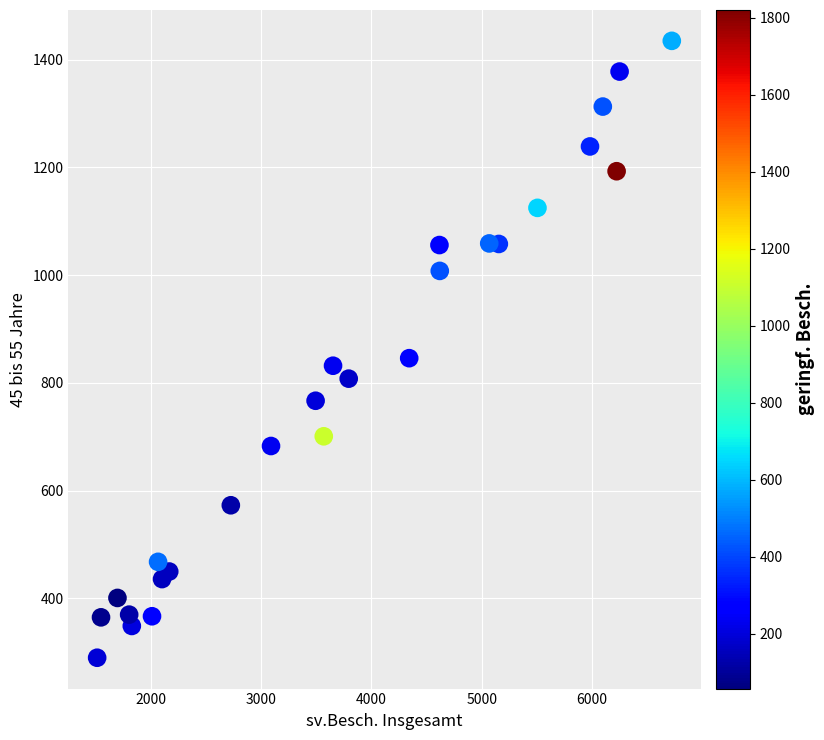

What is the range of Y values (max minus min)?

1145